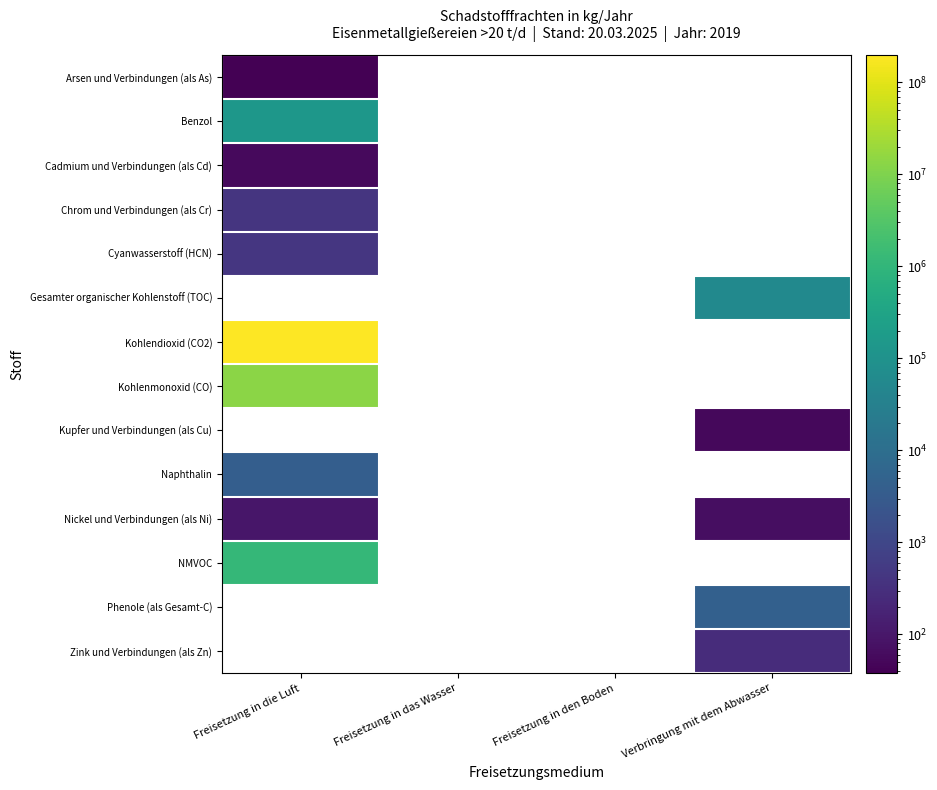

List the labels in order of Gesamter organischer Kohlenstoff (TOC) value, largest first.

Freisetzung in die Luft, Freisetzung in das Wasser, Freisetzung in den Boden, Verbringung mit dem Abwasser